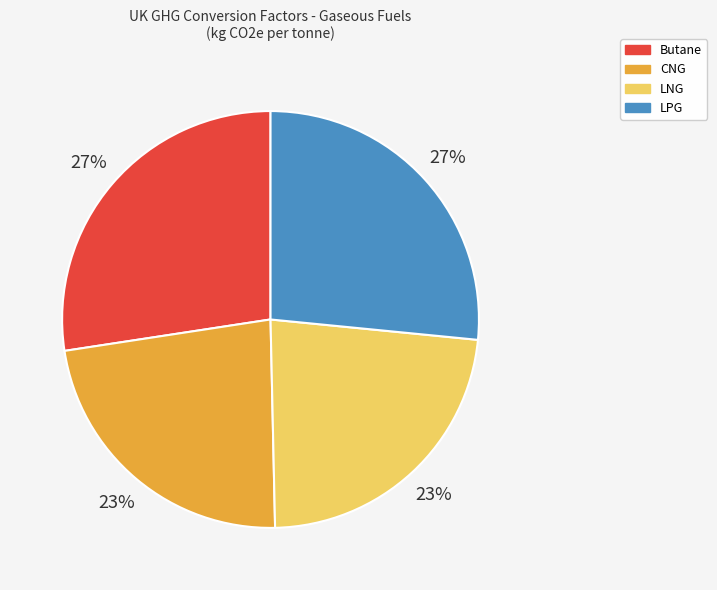

Approximately how many times larger is the value at Butane compared to LNG?

1.2